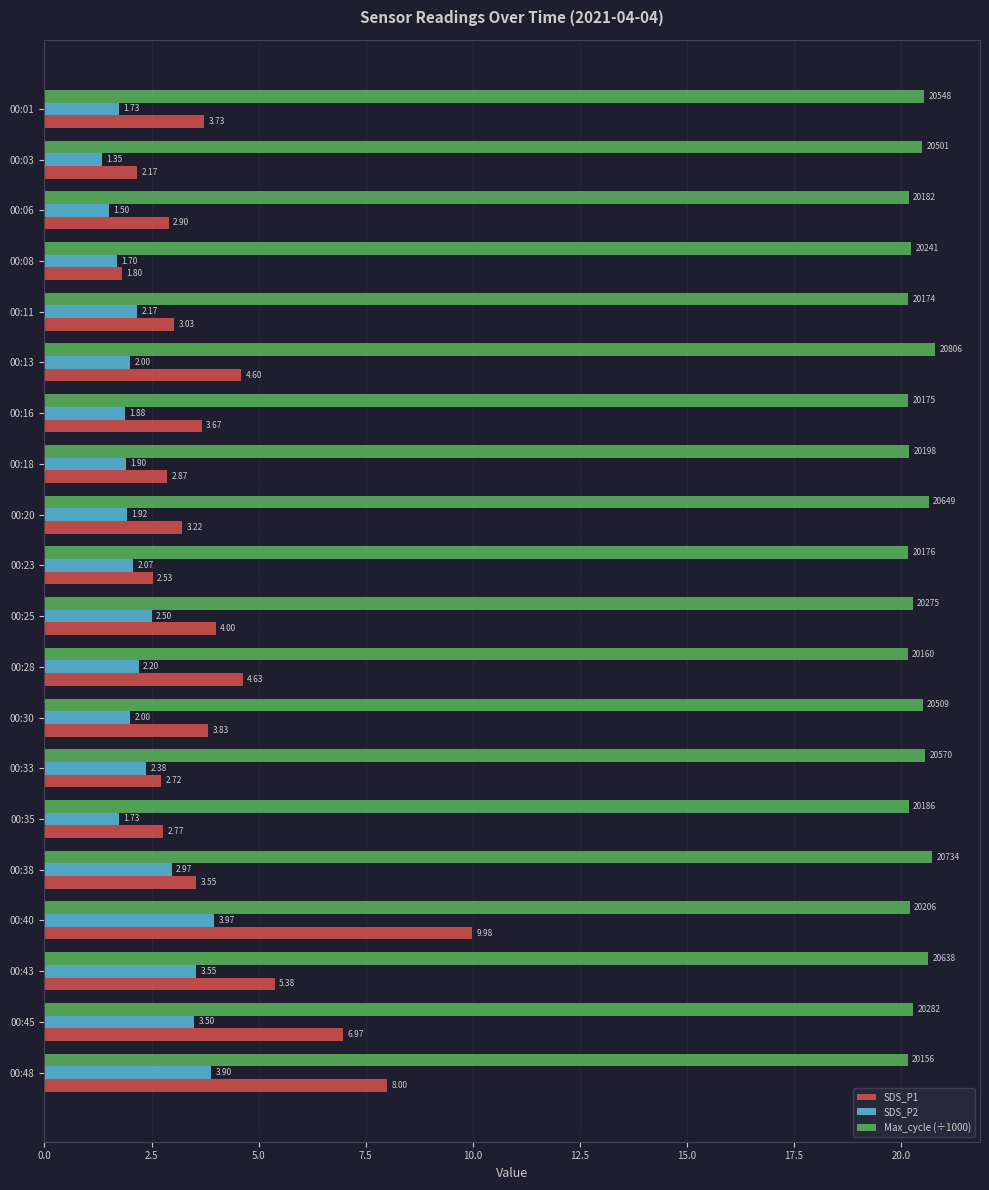

What is the total value across all series at 00:20?

25.8